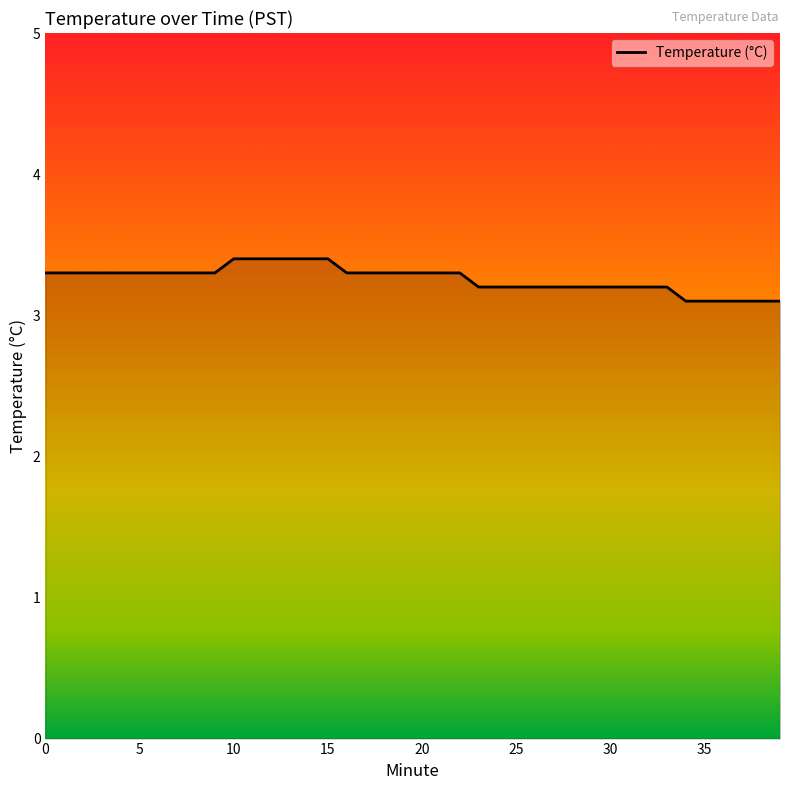

What is the maximum value shown in the chart?

3.4